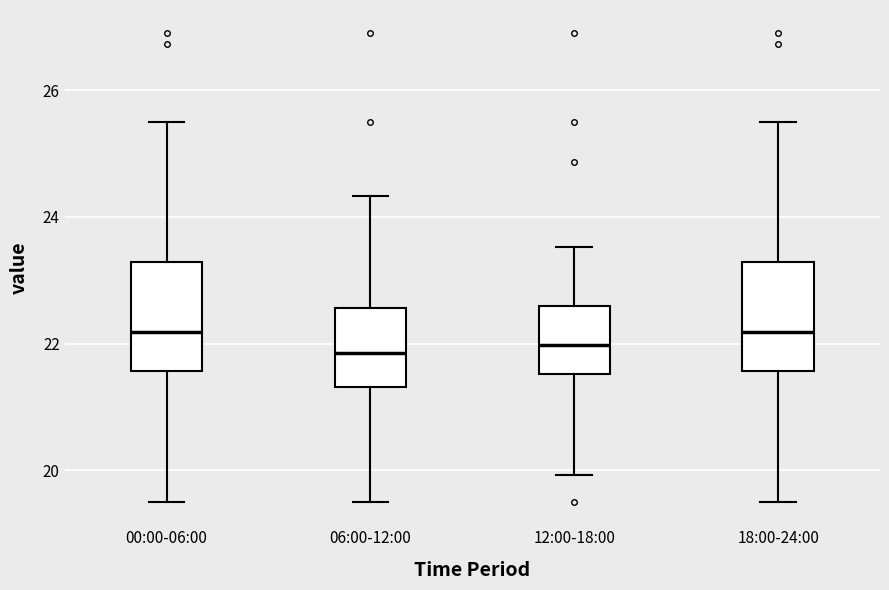

Where is the lower edge of the box for 06:00-12:00 on the y-axis? The values are not printed on the chart, so give them approximately, as read against the axis.

21.4